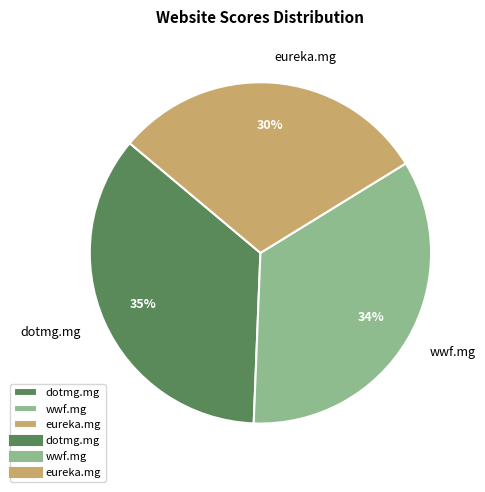

Which has a higher value, wwf.mg or dotmg.mg?

dotmg.mg